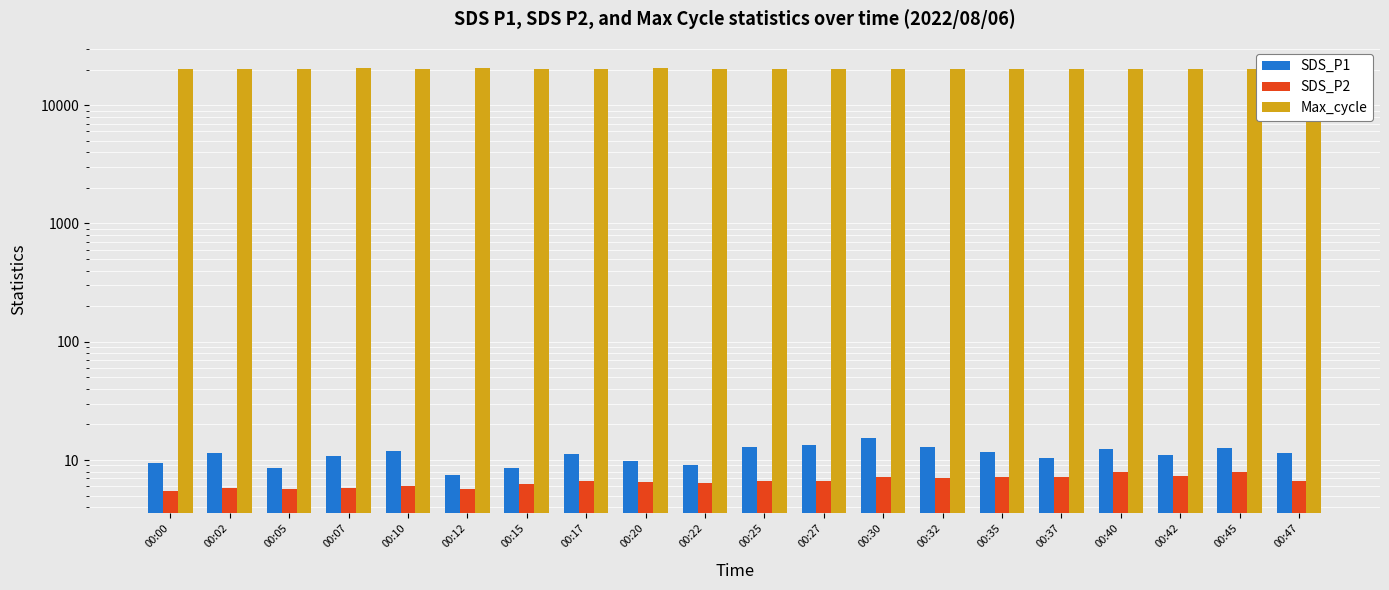

Rank the series at 00:15 from lowest to highest value.

SDS_P2, SDS_P1, Max_cycle